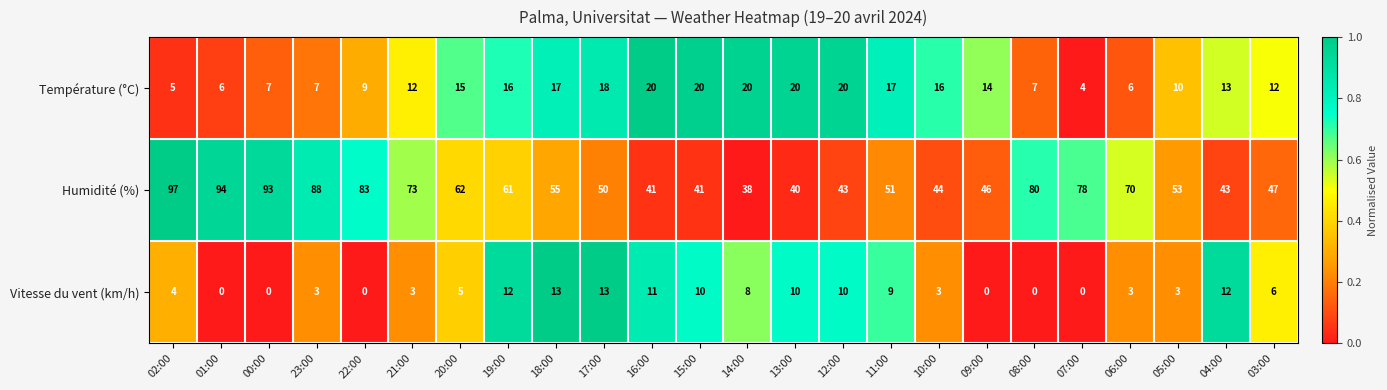

Rank the series at 04:00 from highest to lowest value.

Humidité (%), Température (°C), Vitesse du vent (km/h)